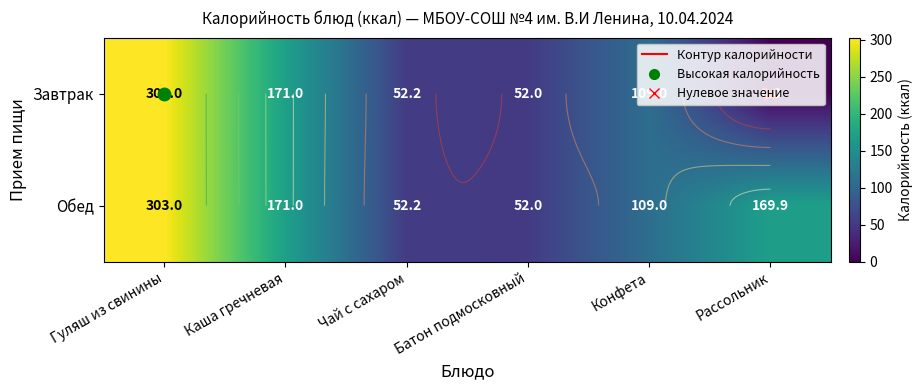

How many values in the Обед series exceed 169?

3